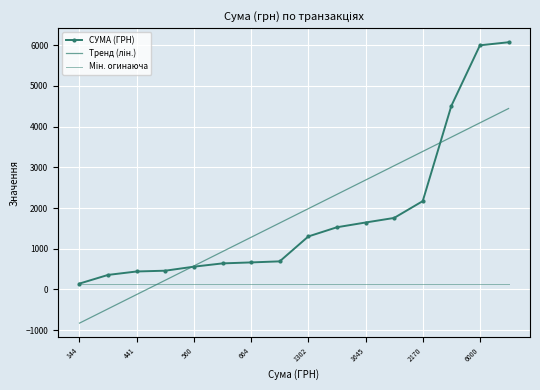

True or false: СУМА (ГРН) has more than 0 interior local peaks.

False